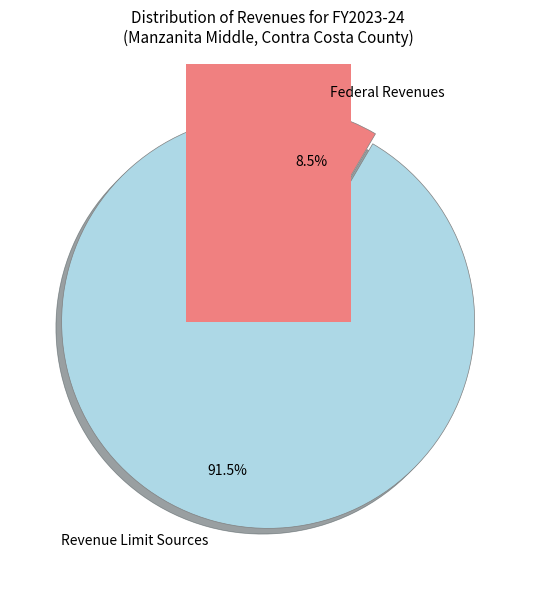

Combined, do Revenue Limit Sources and Local Revenues account for over 50%?

Yes